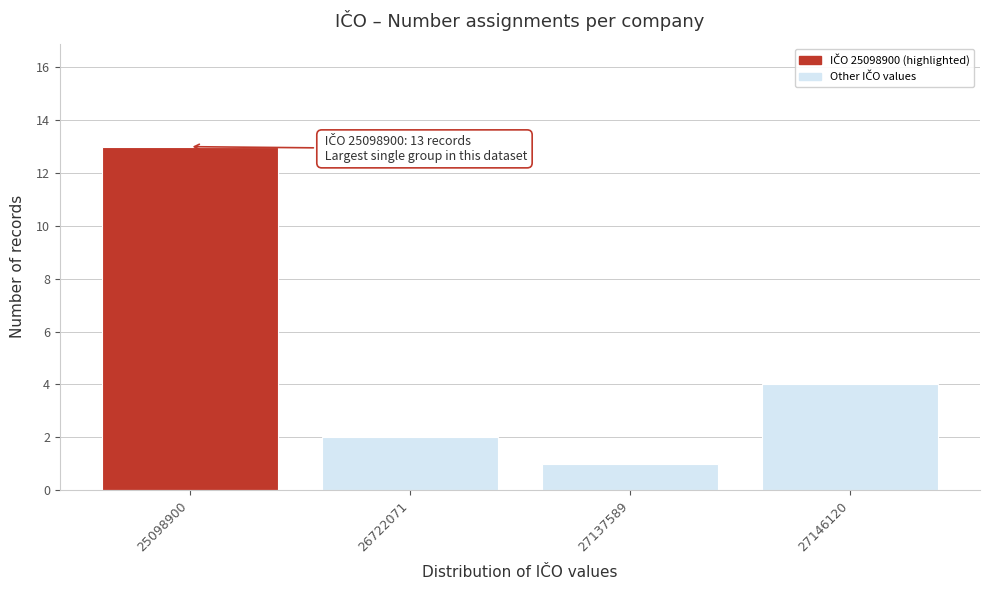

Reading left to right, transcribe all the data shown in this chart.

13	2	1	4